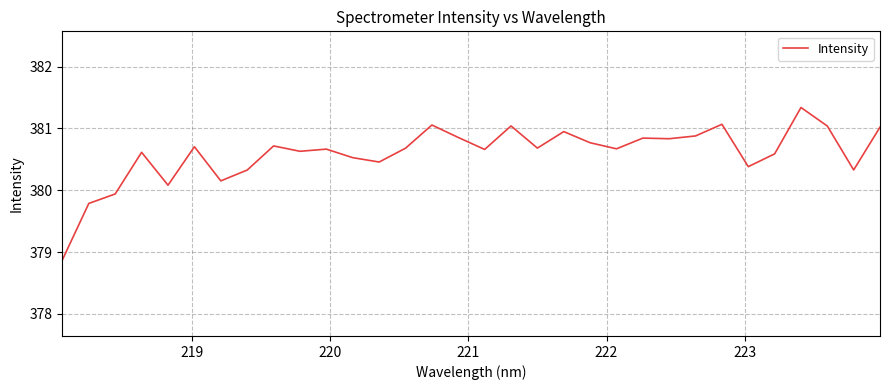

What is the difference between the maximum and minimum values?

2.5